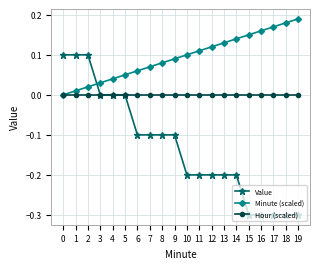

Is it true that Minute (scaled) equals 0.1 at 8?

True